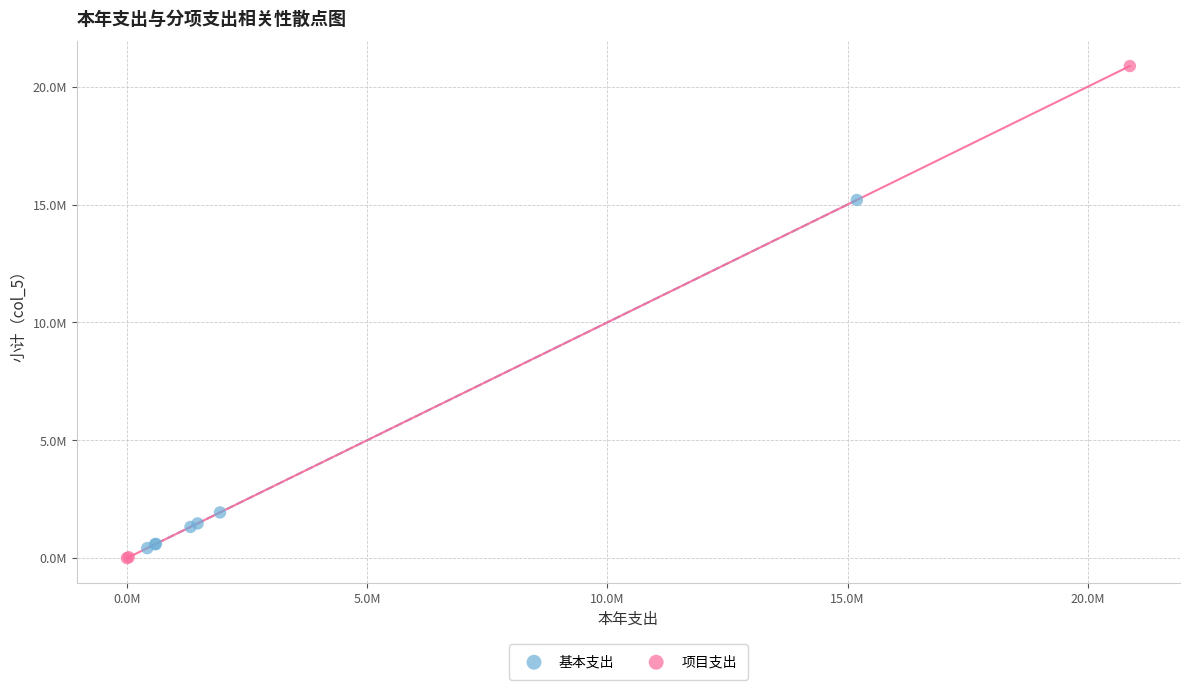

Which series contains the lowest Y value?

项目支出